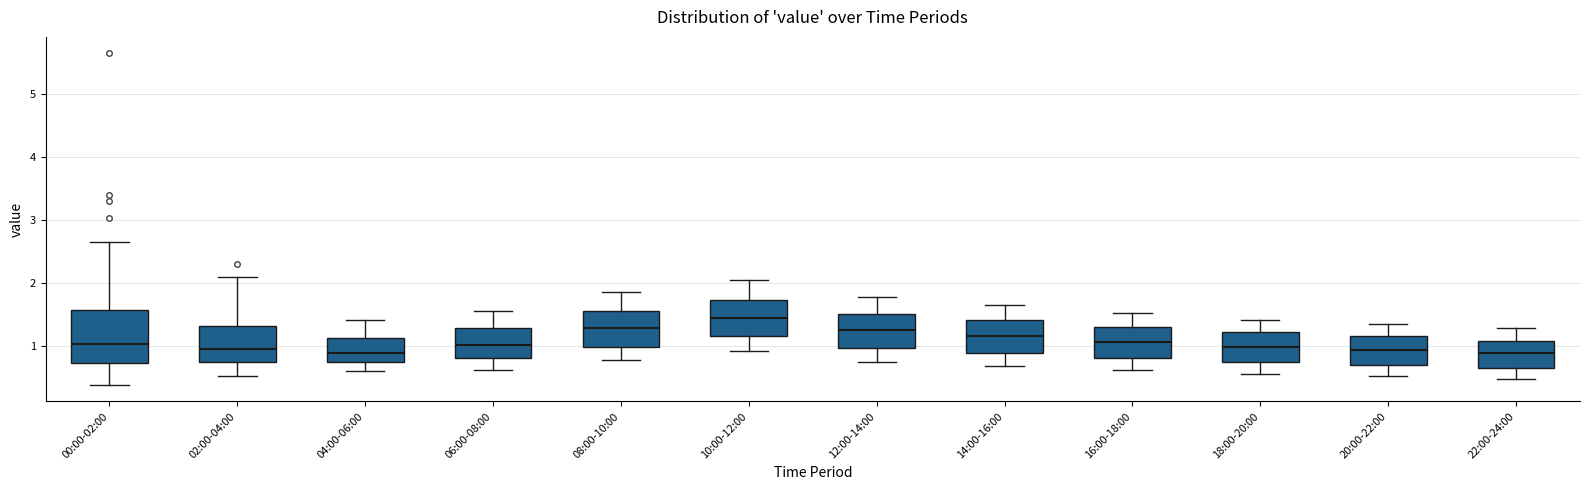

Reading left to right, transcribe this box plot: for each box, give where its median line is, the range the box spans, and where its two whiskers end, as read against the y-axis. The values are not printed on the chart, so give them approximately, as read against the axis.

00:00-02:00: median 1.0, box 0.7 to 1.6, whiskers 0.4 to 2.7
02:00-04:00: median 1.0, box 0.8 to 1.3, whiskers 0.5 to 2.1
04:00-06:00: median 0.9, box 0.8 to 1.1, whiskers 0.6 to 1.4
06:00-08:00: median 1.0, box 0.8 to 1.3, whiskers 0.6 to 1.6
08:00-10:00: median 1.3, box 1.0 to 1.6, whiskers 0.8 to 1.9
10:00-12:00: median 1.5, box 1.2 to 1.7, whiskers 0.9 to 2.1
12:00-14:00: median 1.3, box 1.0 to 1.5, whiskers 0.8 to 1.8
14:00-16:00: median 1.2, box 0.9 to 1.4, whiskers 0.7 to 1.7
16:00-18:00: median 1.1, box 0.8 to 1.3, whiskers 0.6 to 1.5
18:00-20:00: median 1.0, box 0.7 to 1.2, whiskers 0.6 to 1.4
20:00-22:00: median 0.9, box 0.7 to 1.2, whiskers 0.5 to 1.4
22:00-24:00: median 0.9, box 0.6 to 1.1, whiskers 0.5 to 1.3